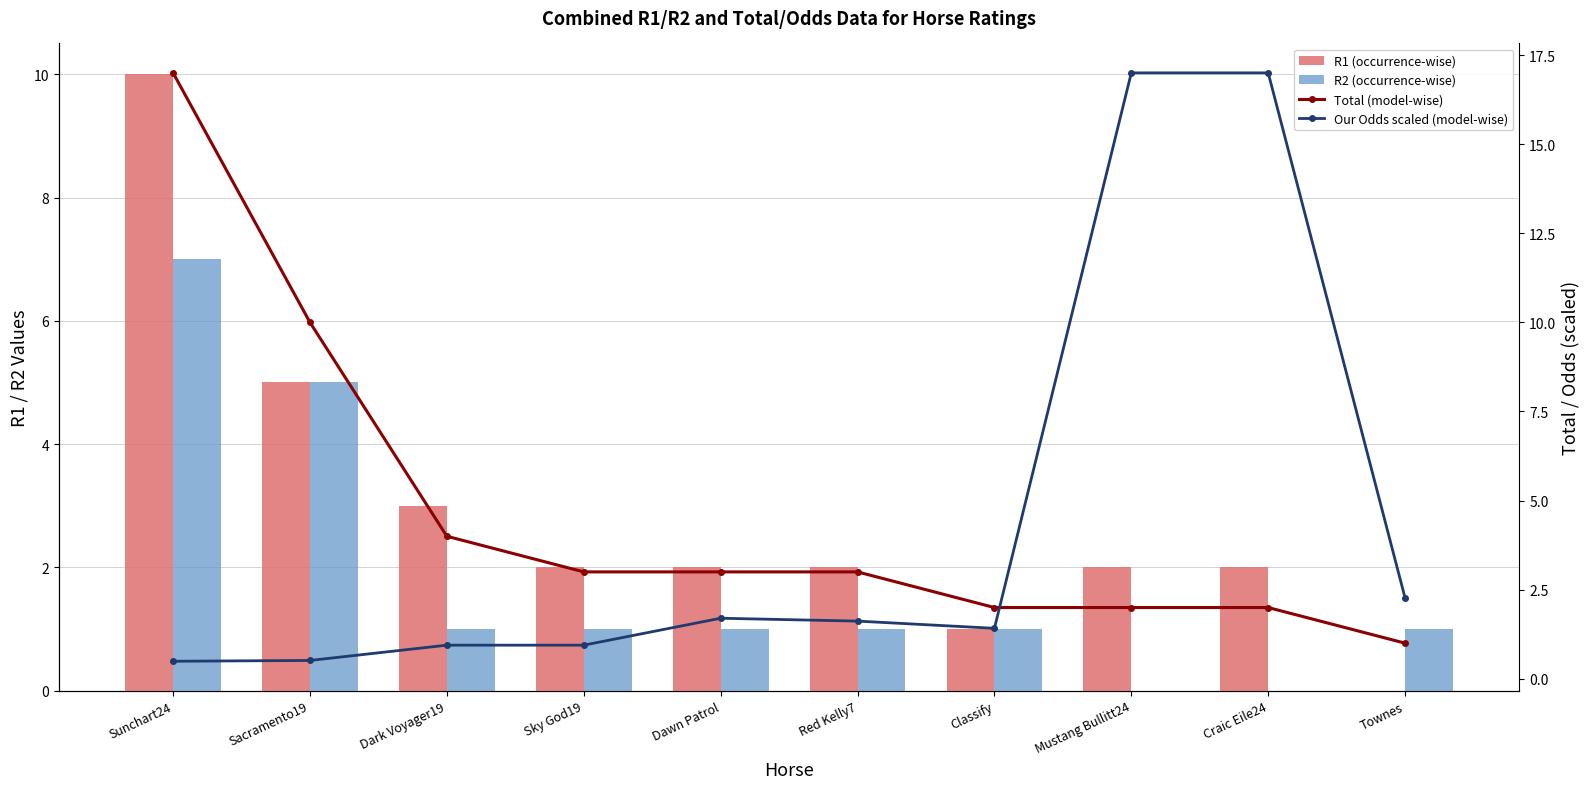

What is the difference between the second highest and second lowest values in the Total (model-wise) series?

8.0